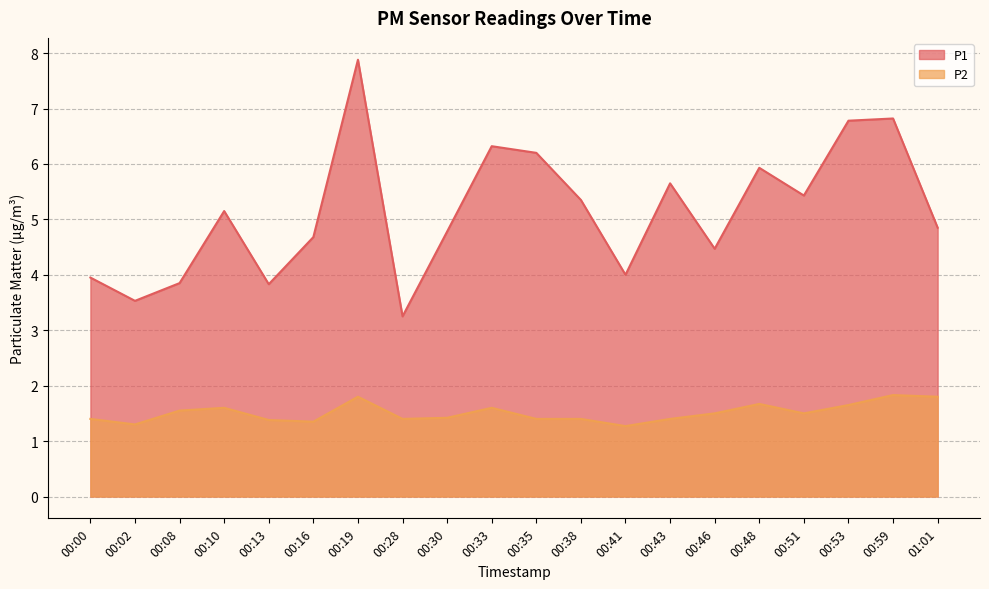

Between 00:08 and 00:16, which series saw the biggest shift?

P1